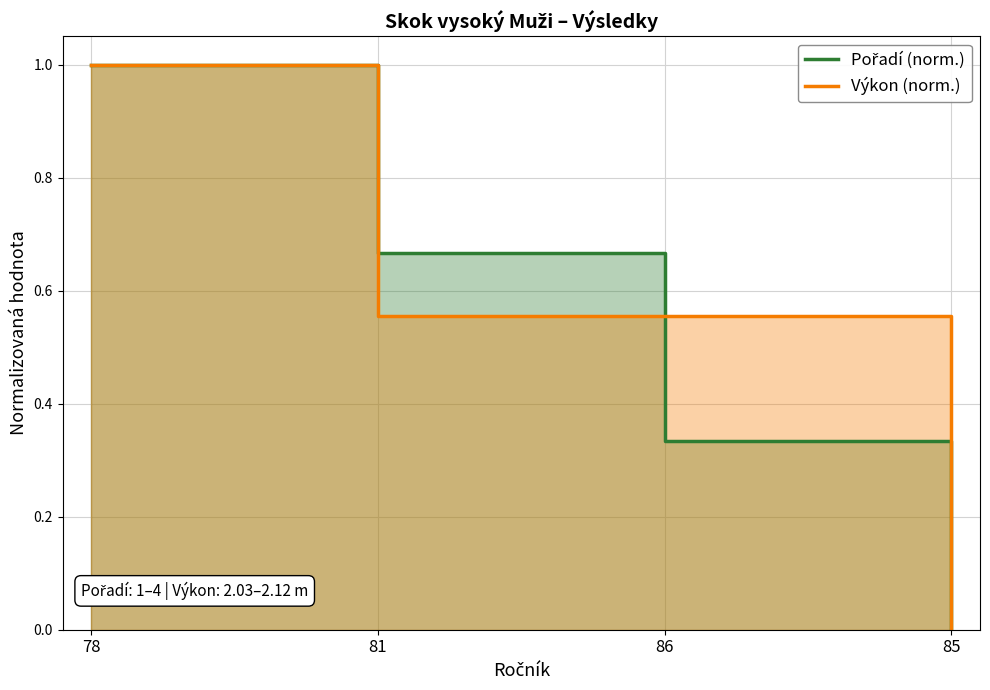

Which series has the largest range (max minus min)?

Pořadí (norm.)